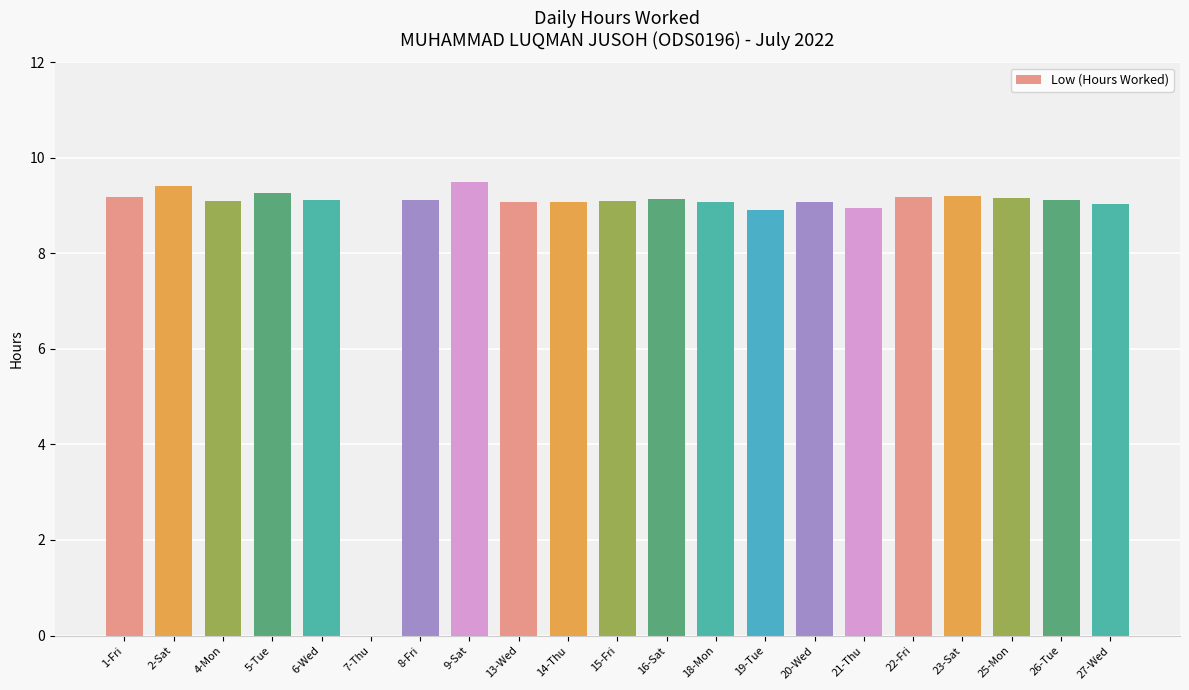

True or false: the data shows 2.4 at 26-Tue.

False